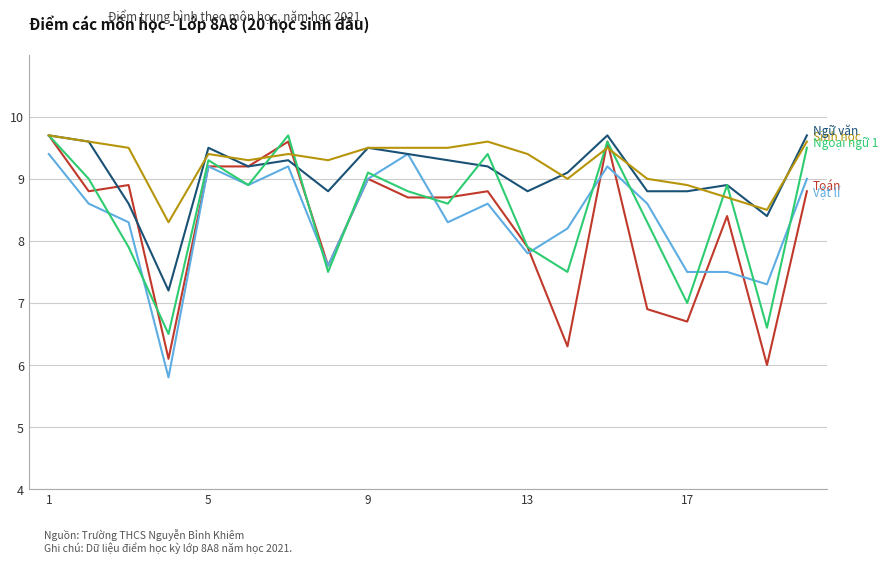

What is the maximum value shown in the chart?

9.7